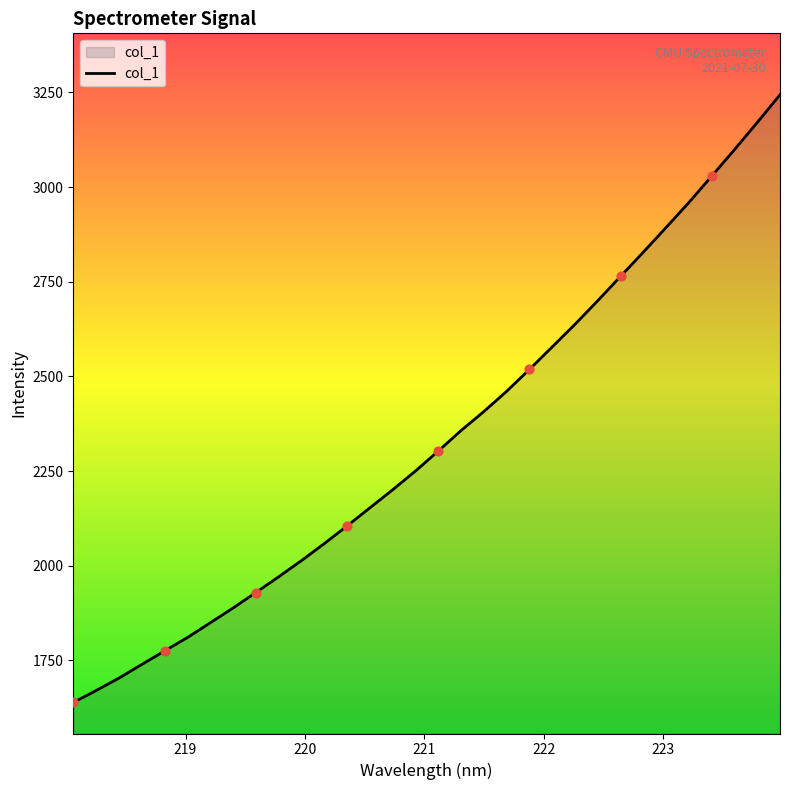

What is the smallest value displayed?

1638.8